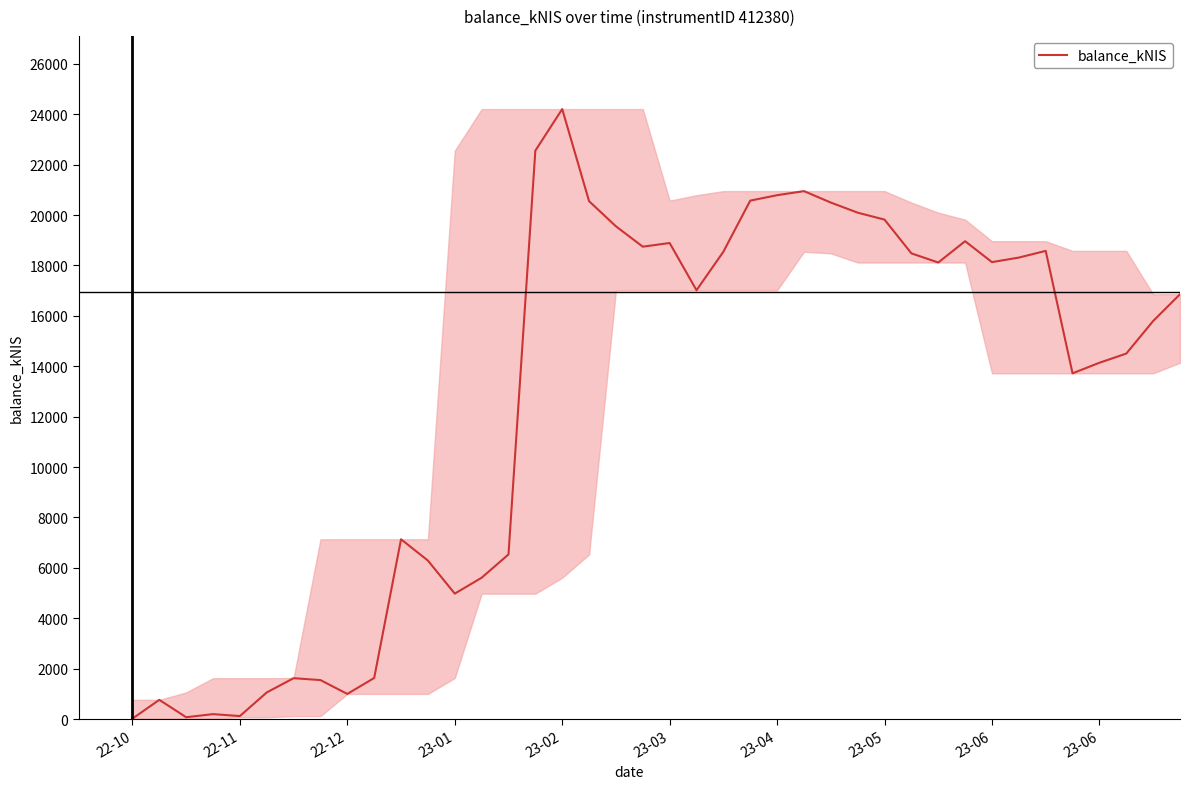

What is the difference between the maximum and minimum values?

24189.3